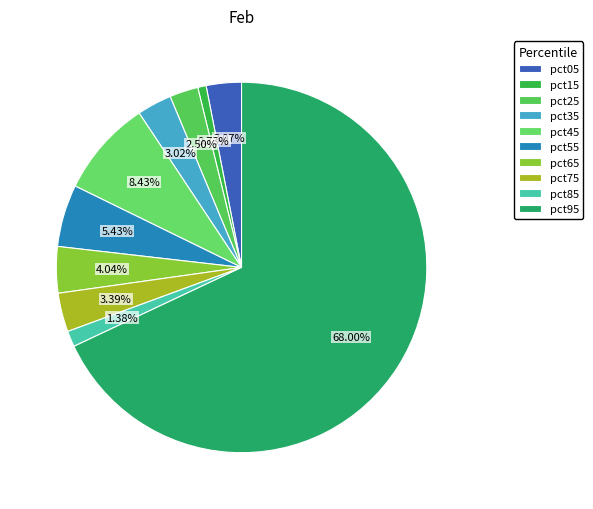

To the nearest percent, what portion does pct45 represent?

8%